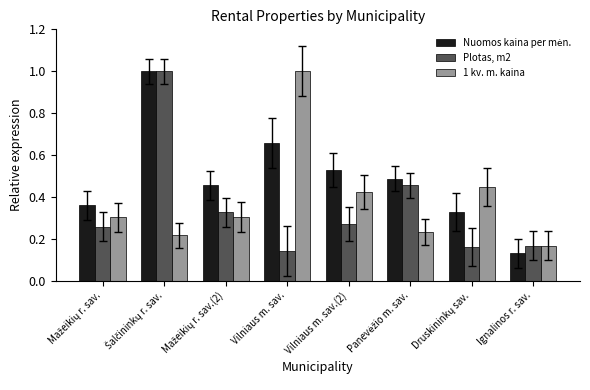

The Plotas, m2 series shows 0.2 at Vilniaus m. sav.. True or false?

False